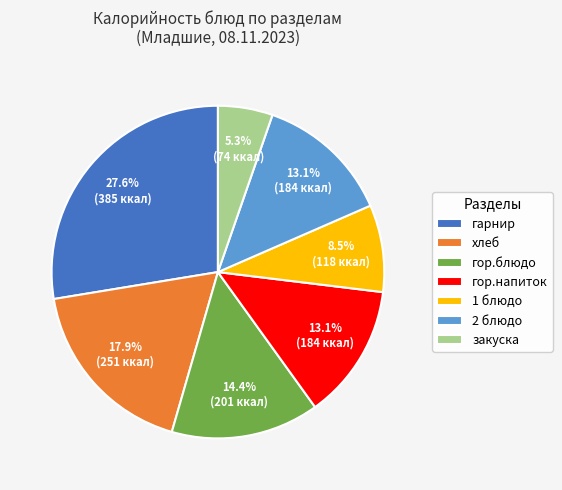

What is the largest slice in the pie chart?

гарнир